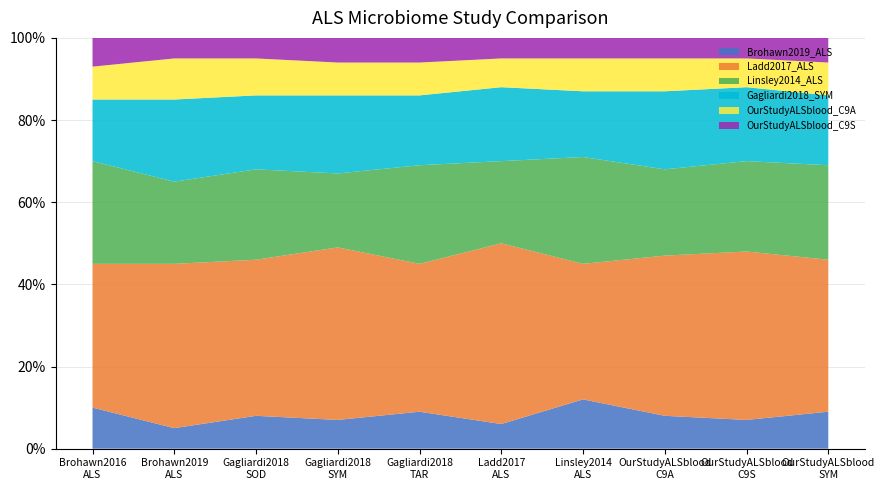

What is the lowest value of the Brohawn2019_ALS series?

5.0